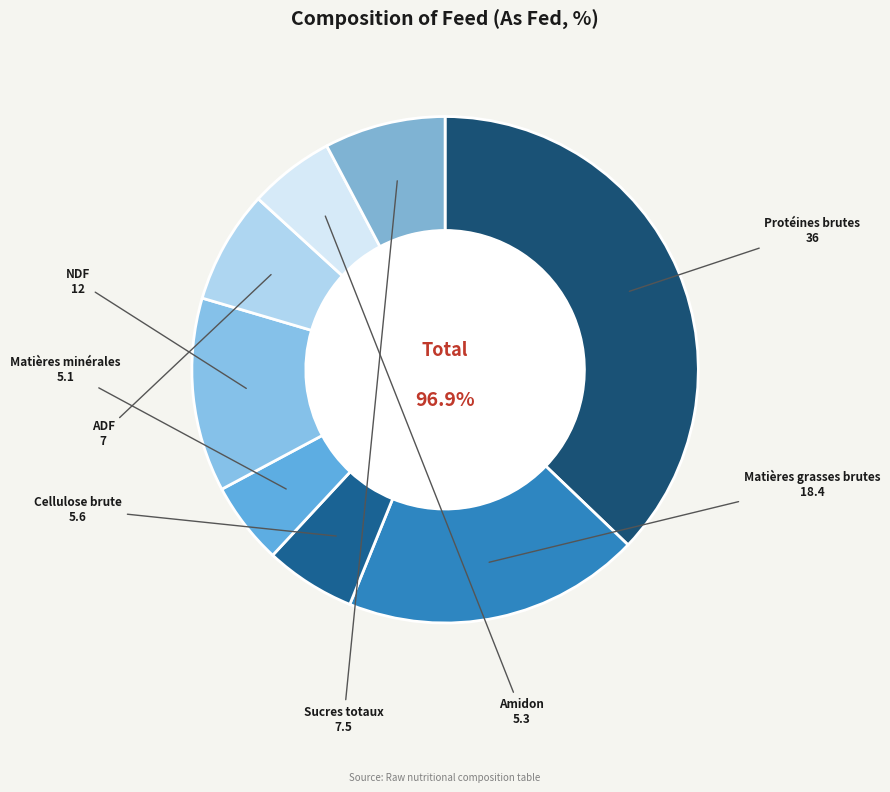

Is it true that Matières grasses brutes is 19% of the pie?

True